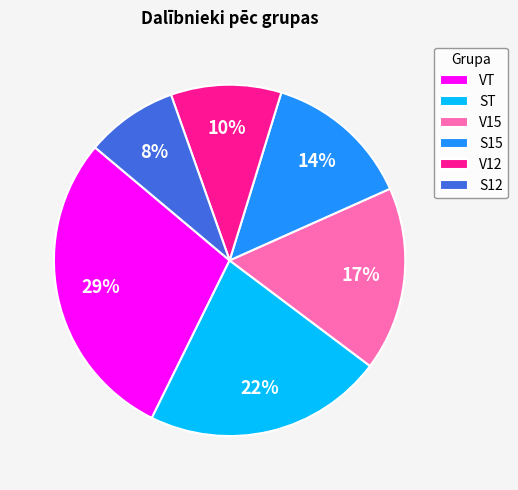

How many segments does this pie chart have?

6